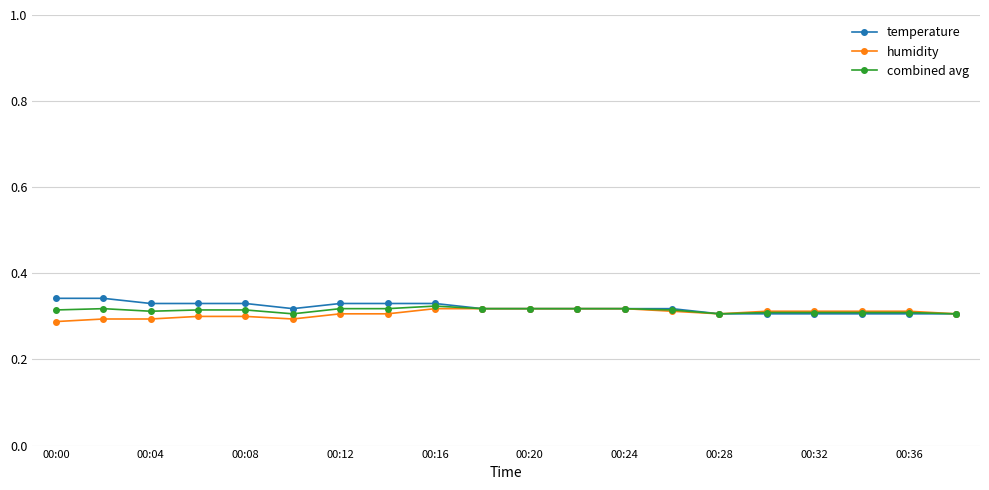

At how many categories does at least one series exceed 0?

20